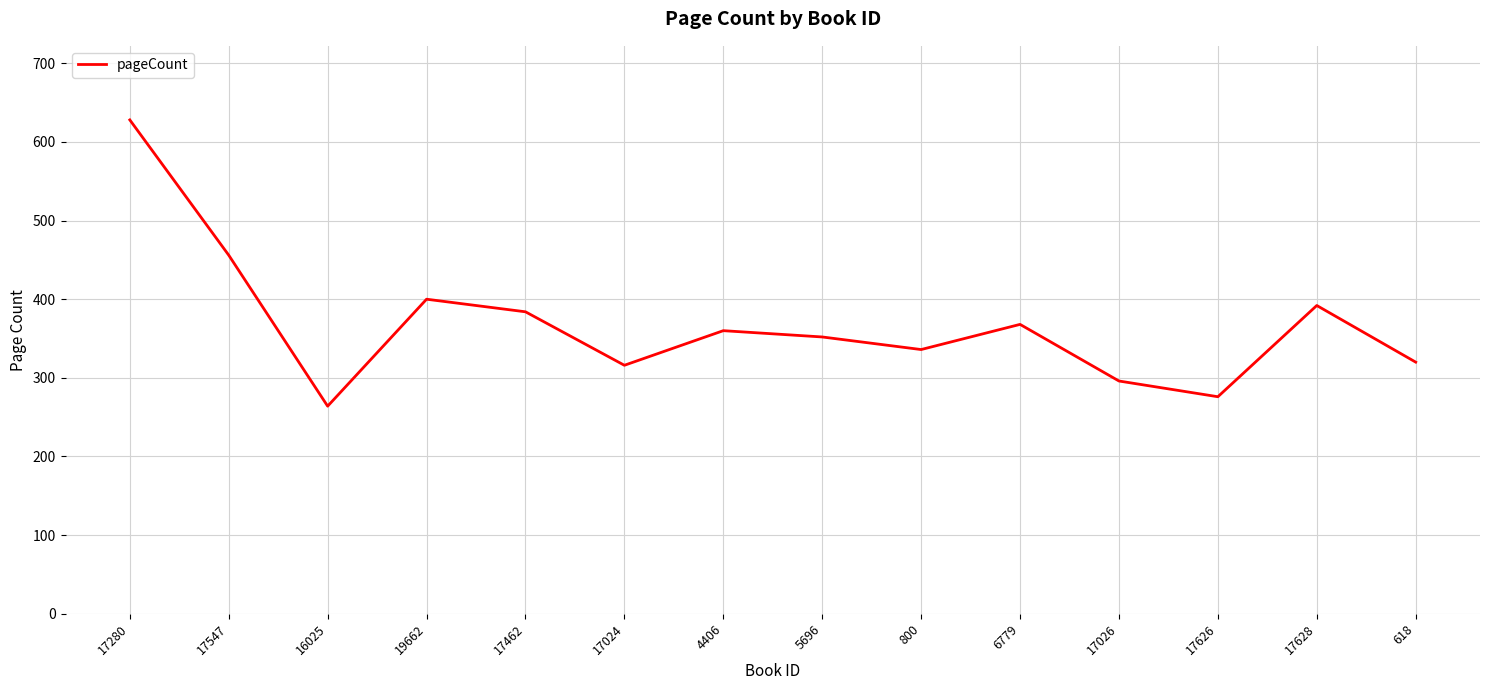

Does the chart have visible grid lines?

Yes